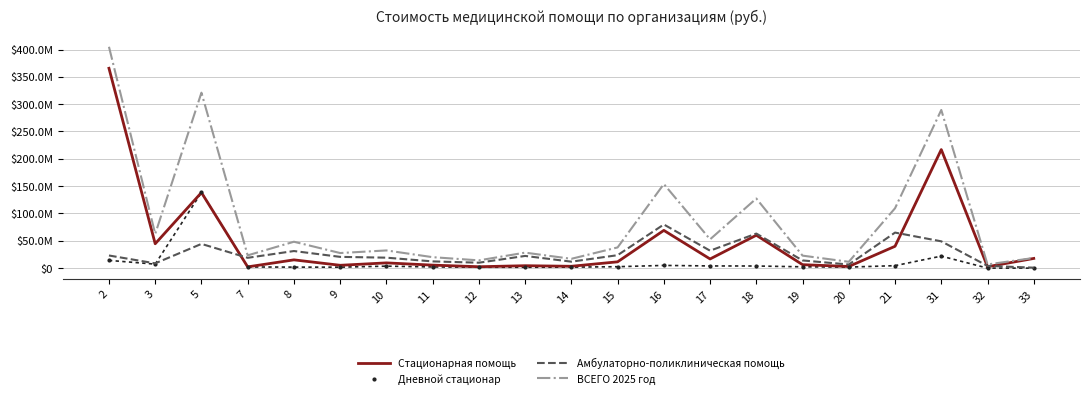

Rank the series by their maximum value, from highest to lowest.

ВСЕГО 2025 год, Стационарная помощь, Дневной стационар, Амбулаторно-поликлиническая помощь